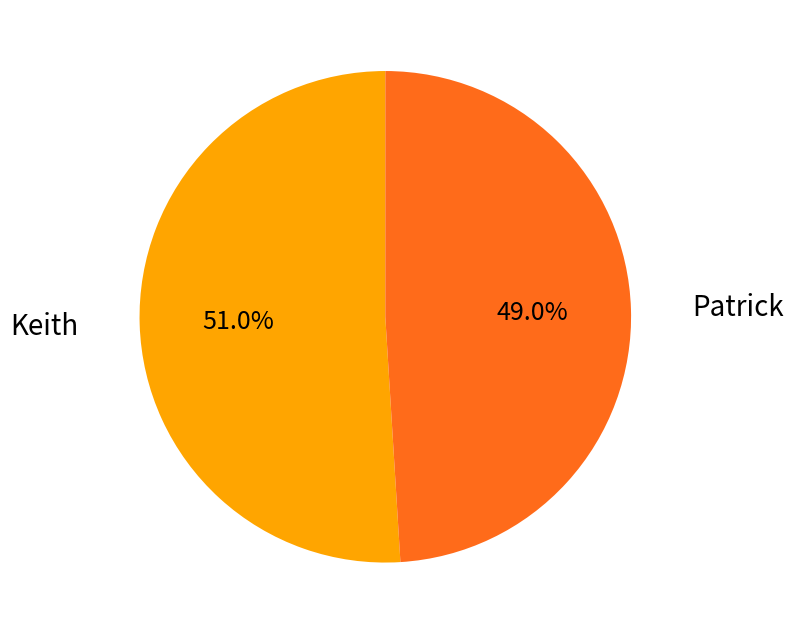

Is it true that Keith is 58% of the pie?

False